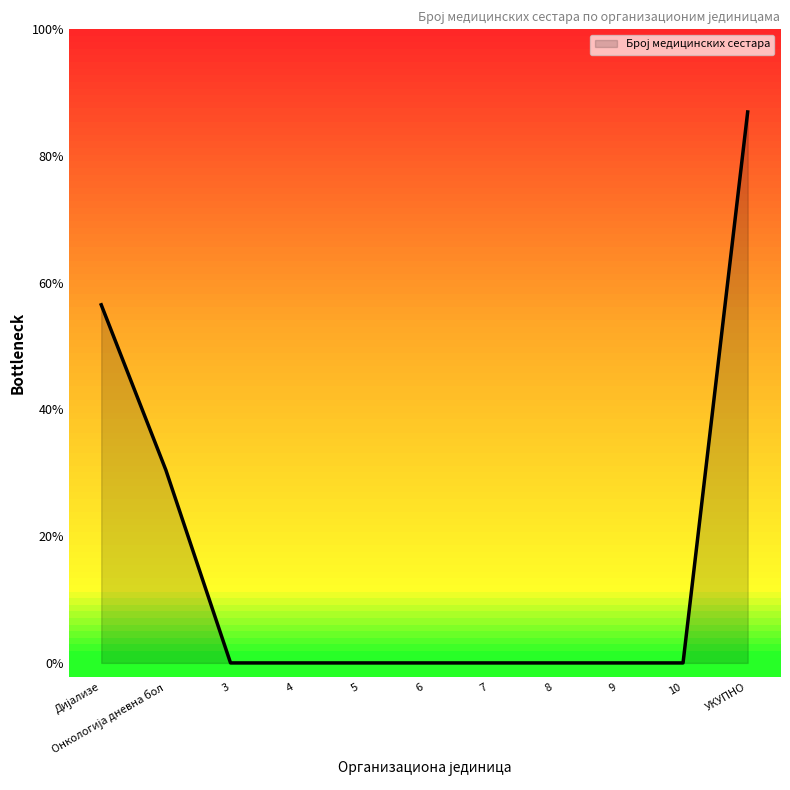

The value at 9 is -10. True or false?

False